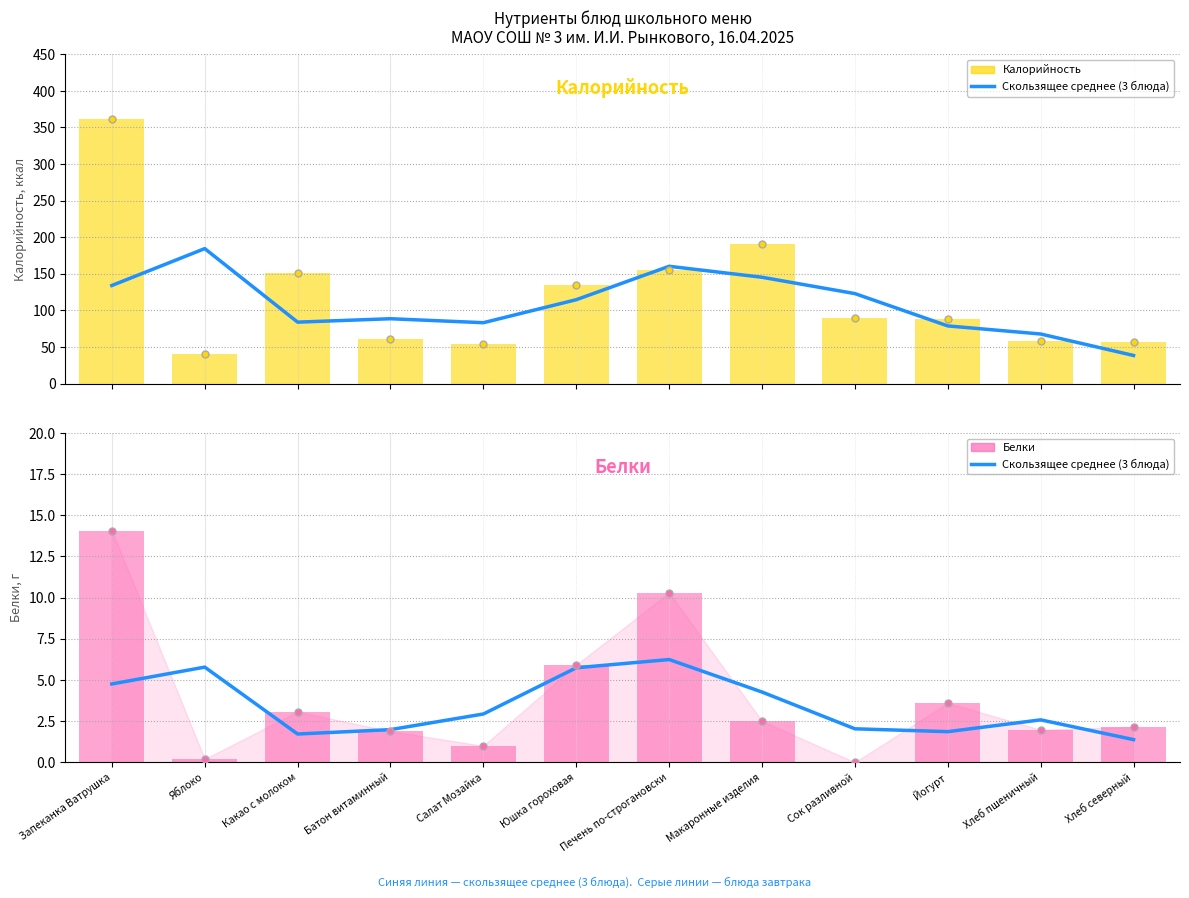

Reading left to right, transcribe all the data shown in this chart.

Калорийность (скользящее среднее): 134.1	184.5	84.0	88.7	83.2	114.7	160.3	145.3	123.0	78.8	67.8	38.5
Калорийность: 362.2	40.0	151.3	60.7	54.0	135.0	155.0	191.0	90.0	88.0	58.5	56.9
Белки (скользящее среднее): 4.8	5.8	1.7	2.0	2.9	5.7	6.2	4.3	2.0	1.9	2.6	1.4
Белки: 14.1	0.2	3.1	1.9	1.0	5.9	10.3	2.5	0.0	3.6	2.0	2.1